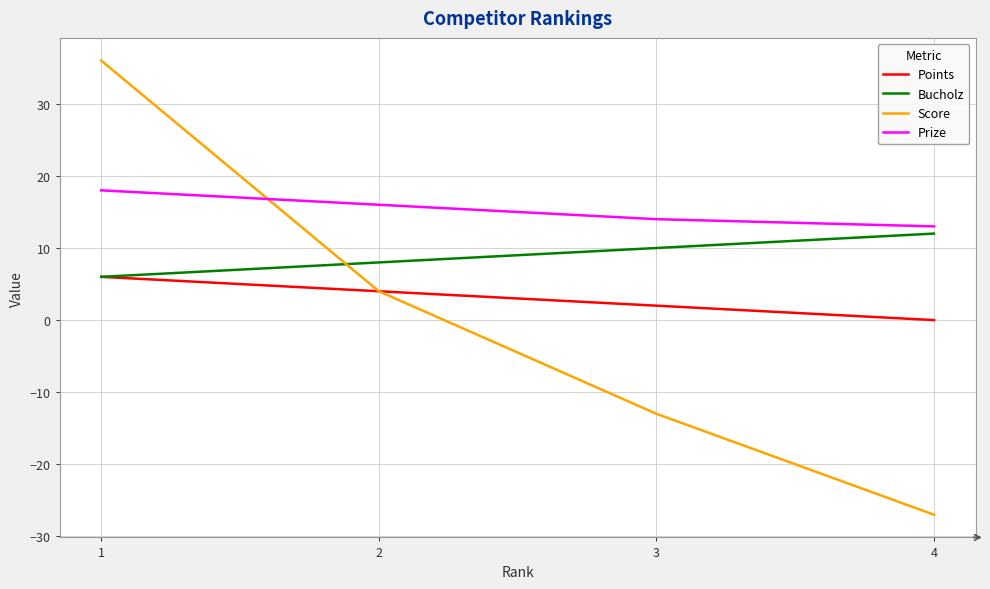

What is the spread (max minus min) of values at 2?

12